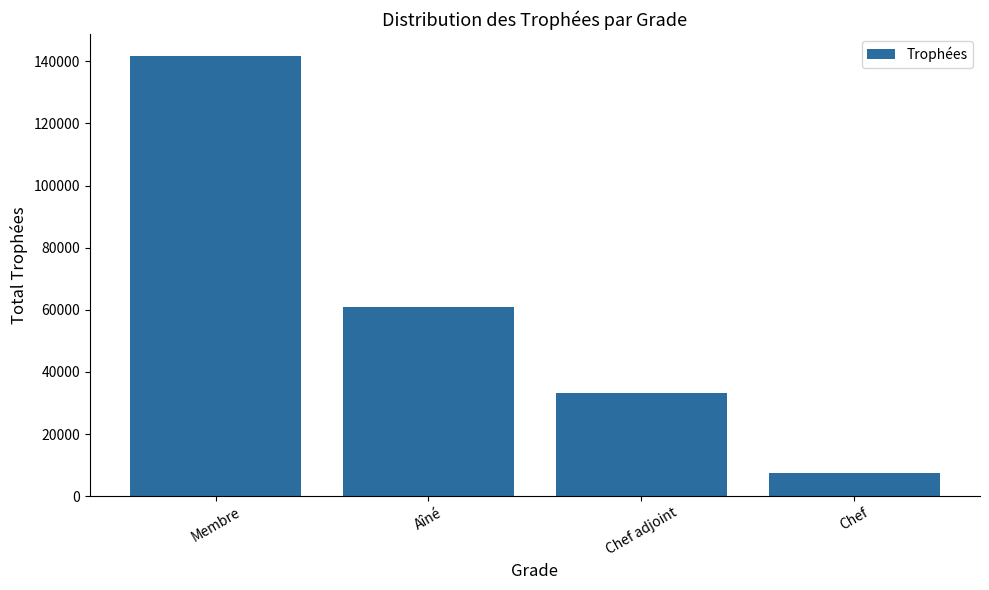

Where is the data nearest to the value 74515?

Aîné